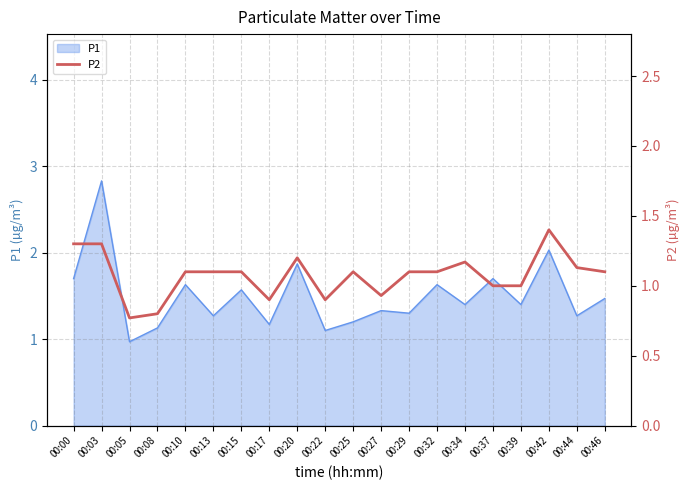

The value of P1 at 00:44 is 1.3. True or false?

True